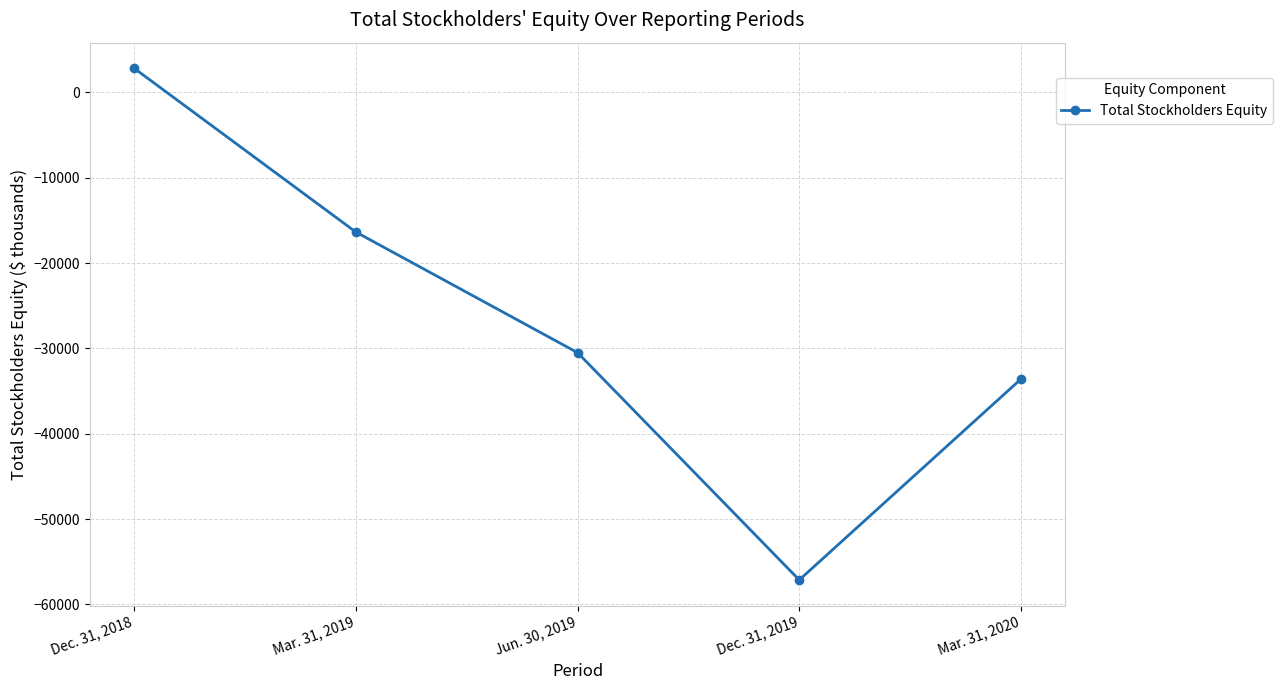

Where is the first local minimum?

Dec. 31, 2019